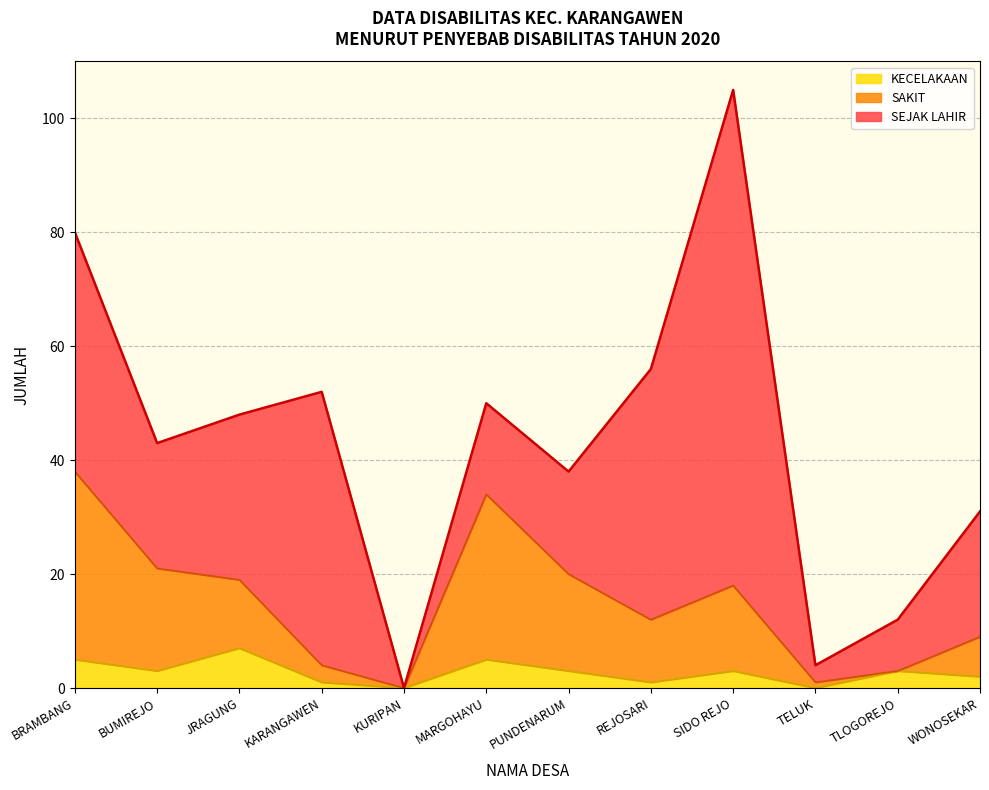

What are all the series names shown in the legend?

KECELAKAAN, SAKIT, SEJAK LAHIR